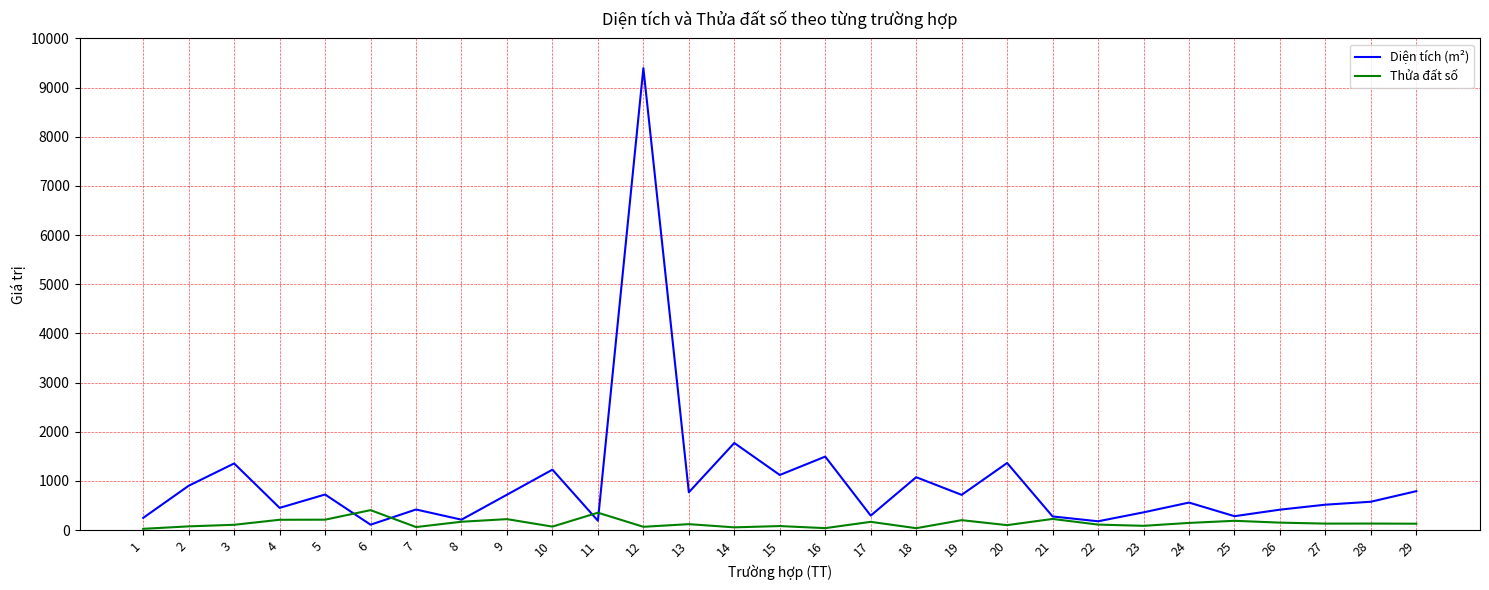

Which series has the widest spread of values?

Diện tích (m²)